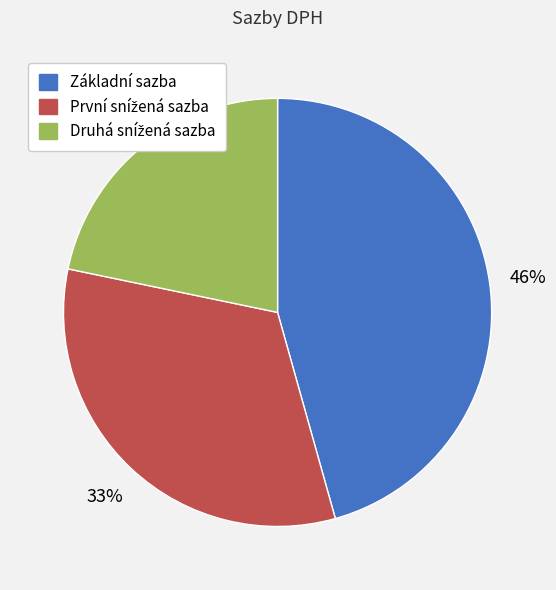

Is it true that Základní sazba is 31% of the pie?

False